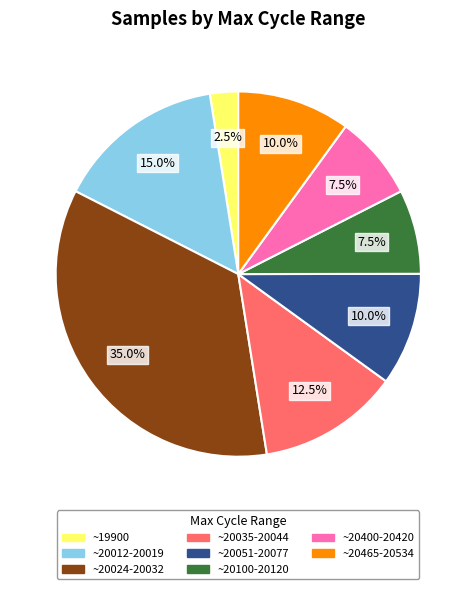

Which category has the biggest portion of the pie?

~20024-20032